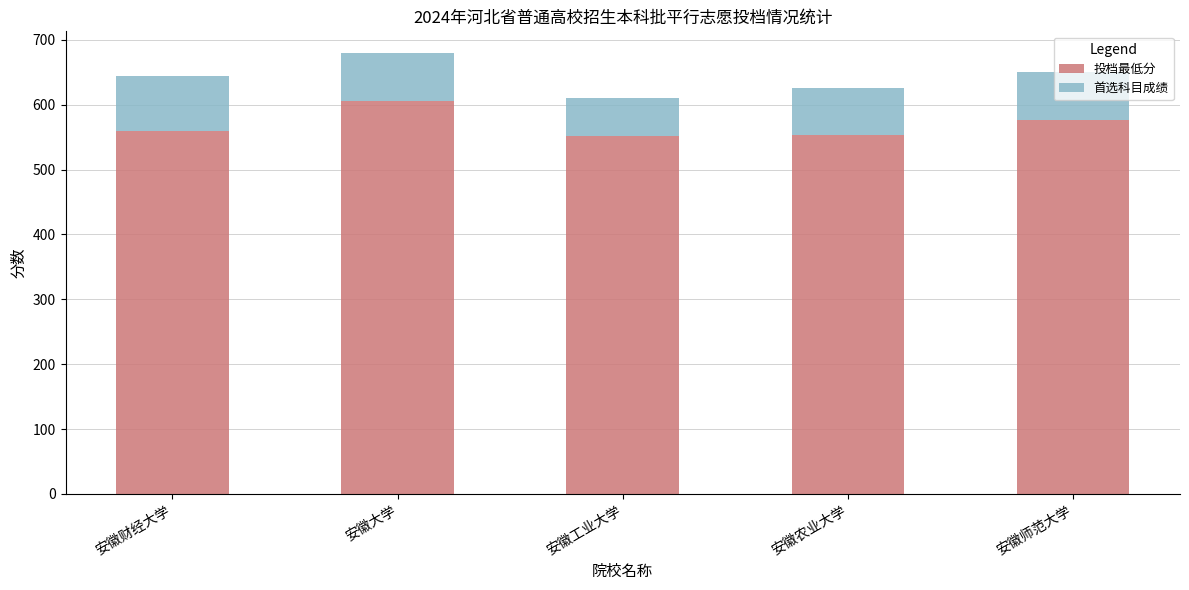

At which category is the sum across all series the highest?

安徽大学